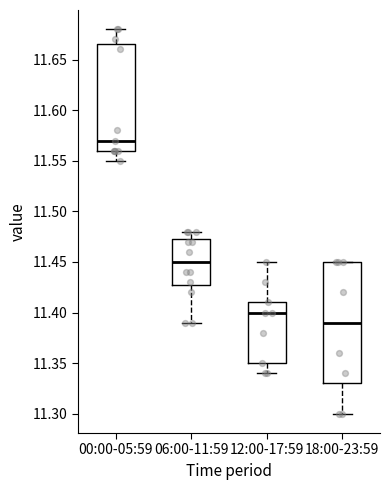

Where is the lower edge of the box for 06:00-11:59 on the y-axis? The values are not printed on the chart, so give them approximately, as read against the axis.

11.430